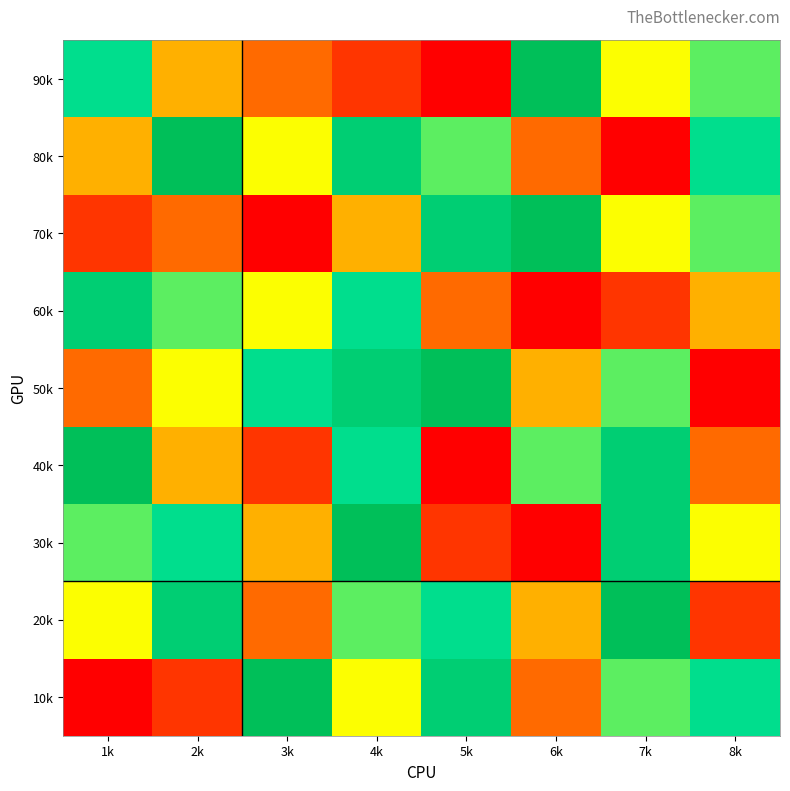

List the series in order of their peak value, highest first.

90k, 80k, 70k, 50k, 40k, 30k, 20k, 10k, 60k